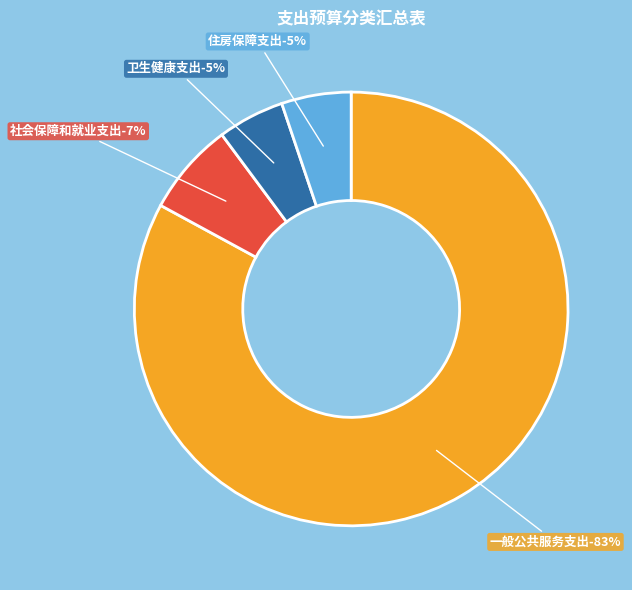

Do 住房保障支出 and 社会保障和就业支出 together represent more than half of the pie?

No